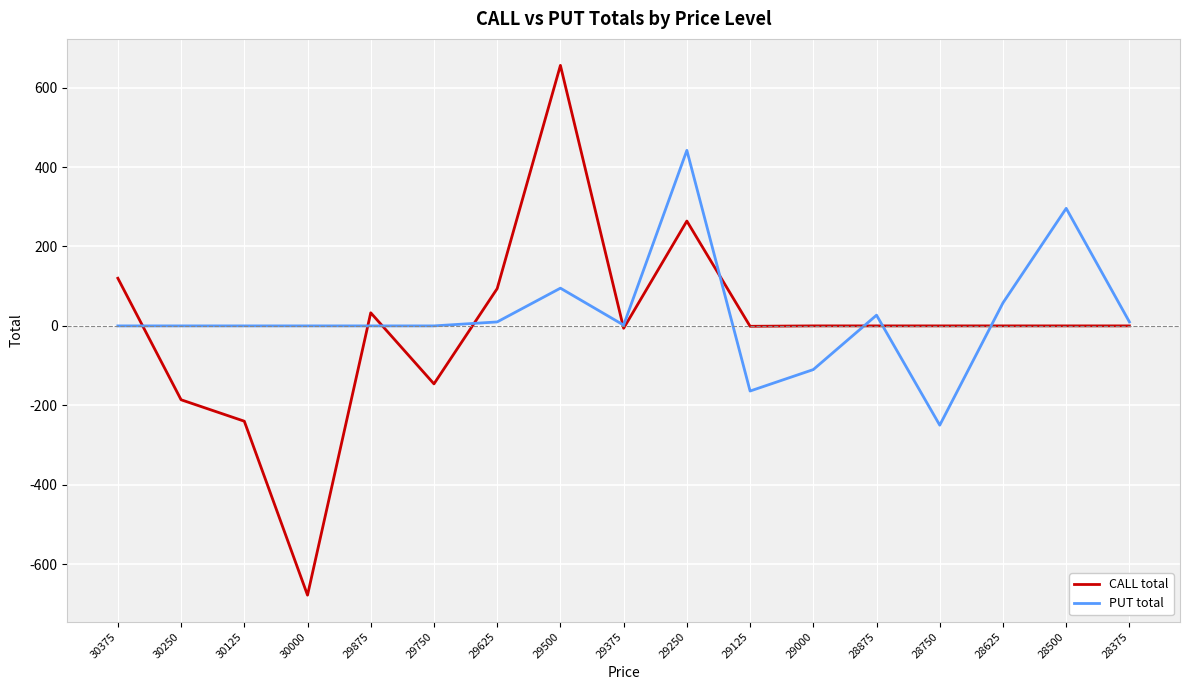

List the series in order of their peak value, lowest first.

PUT total, CALL total